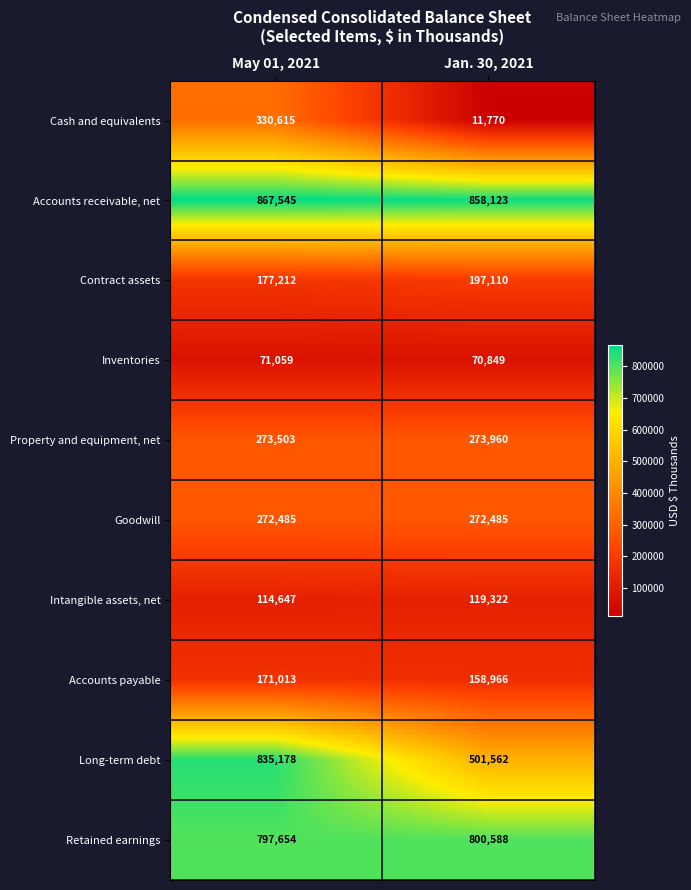

At Jan. 30, 2021, list the series in order from smallest to largest.

Cash and equivalents, Inventories, Intangible assets, net, Accounts payable, Contract assets, Goodwill, Property and equipment, net, Long-term debt, Retained earnings, Accounts receivable, net